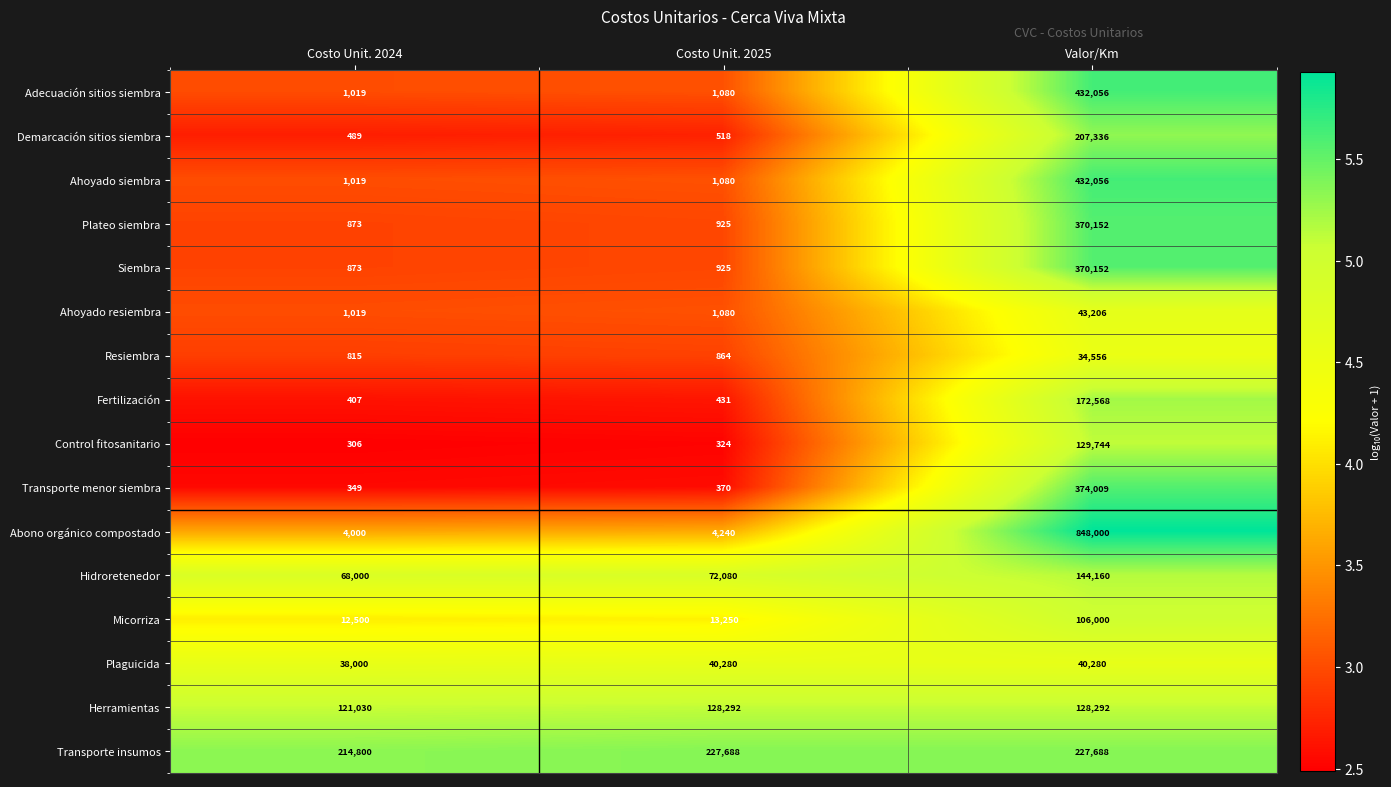

True or false: Plaguicida has a value of 54466 at Costo Unit. 2024.

False